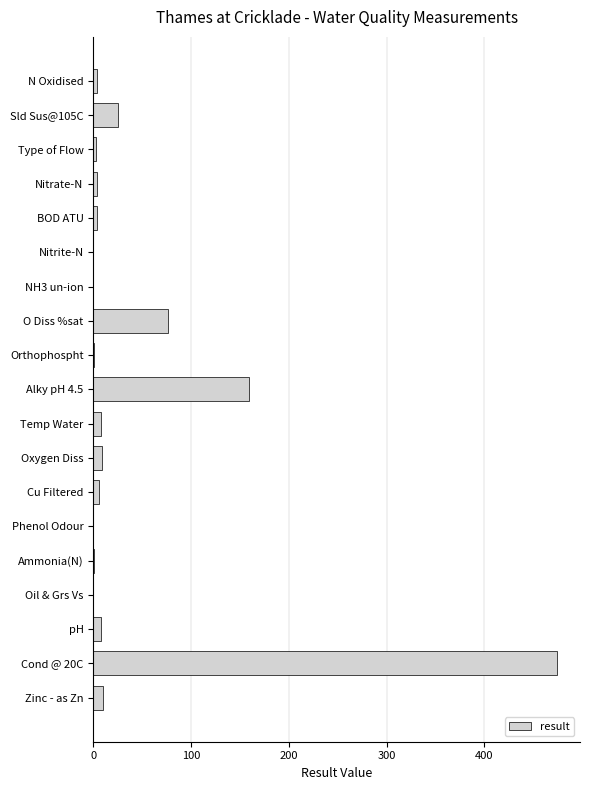

Which label corresponds to the largest value in the chart?

Cond @ 20C